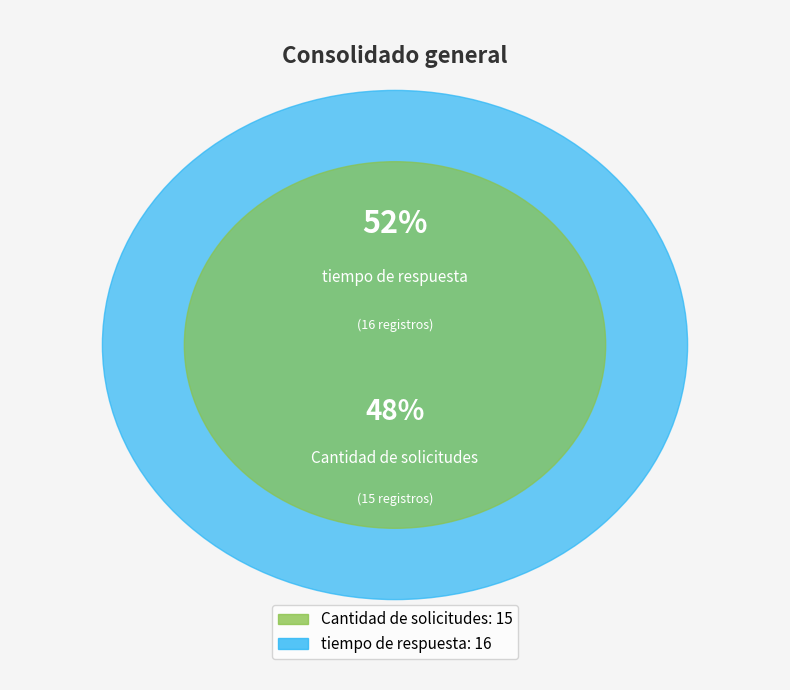

The Cantidad de solicitudes slice represents 63% of the pie. True or false?

False